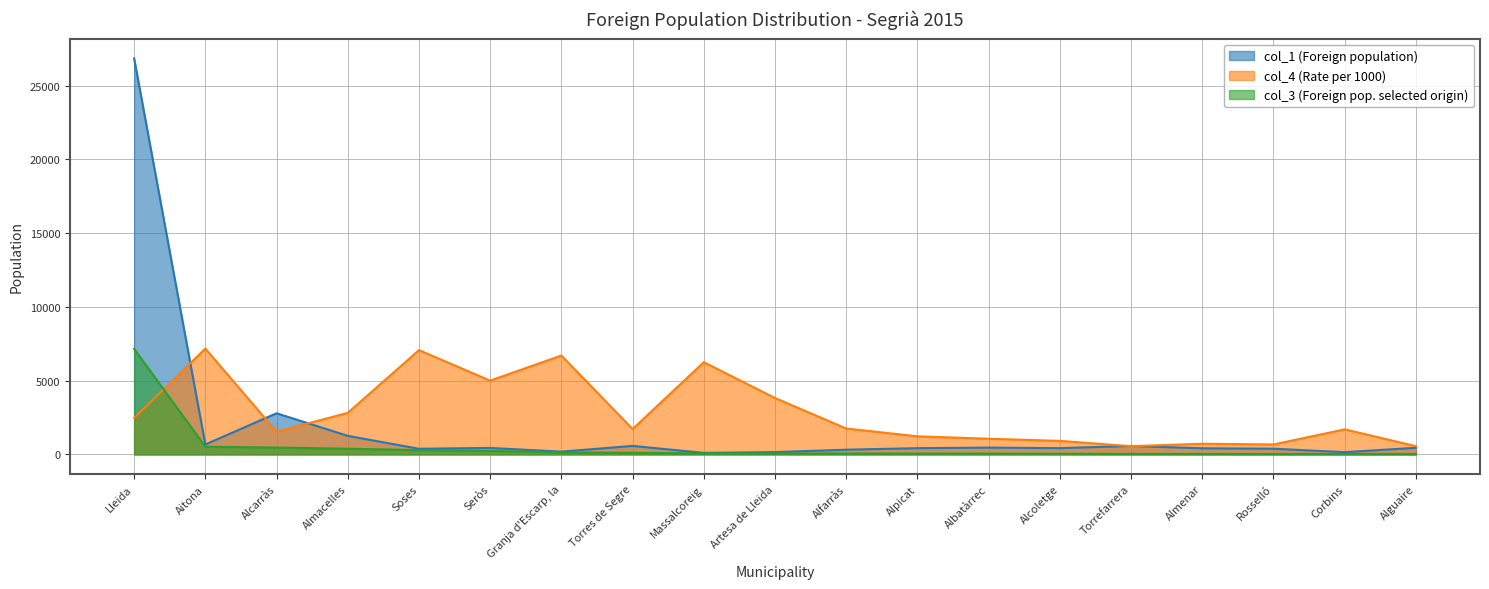

How many values in the col_3 series exceed 65?

9